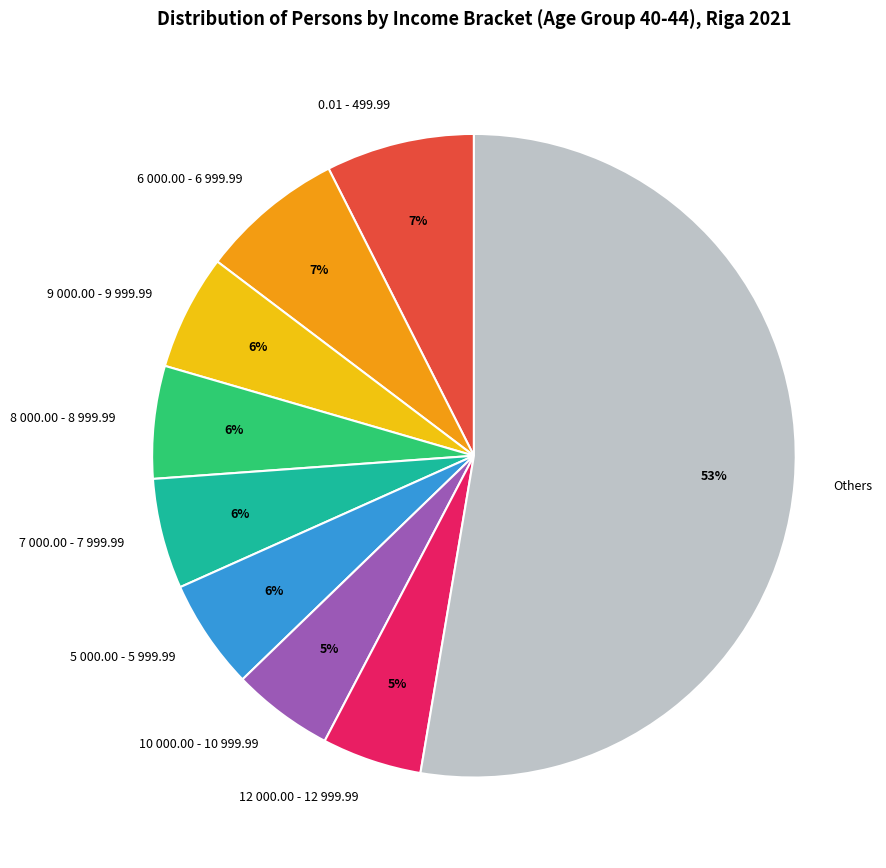

To the nearest percent, what is the average slice percentage?

11%